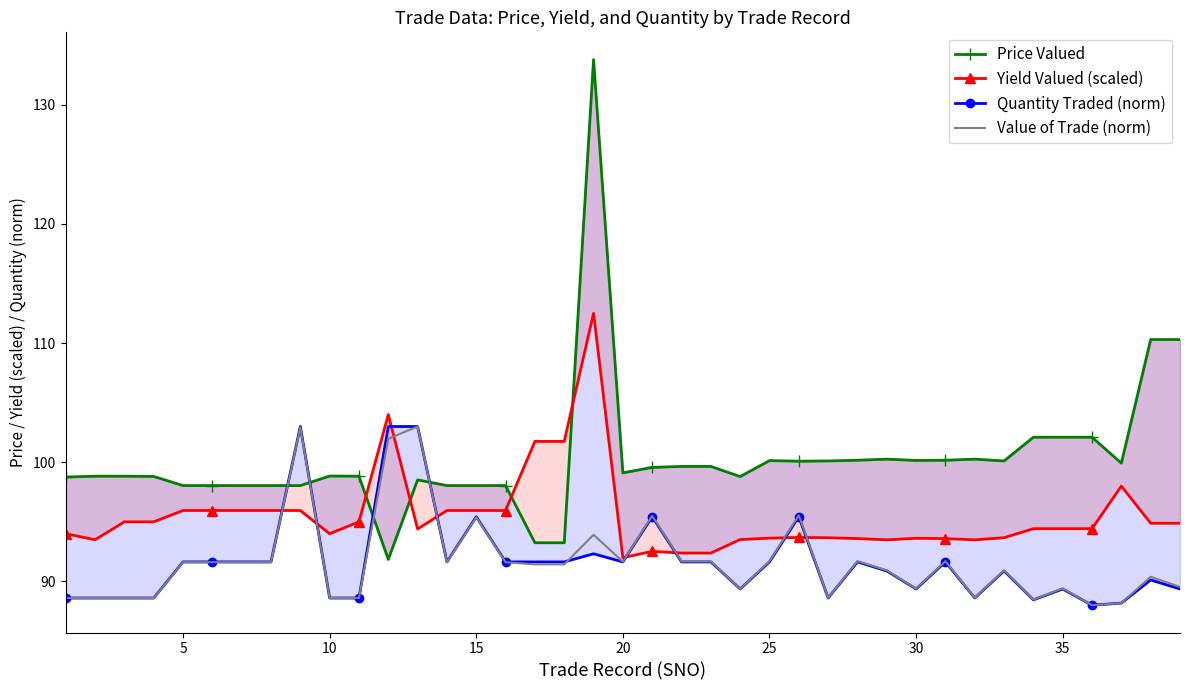

The Value of Trade (norm) series shows 88.6 at 10. True or false?

True